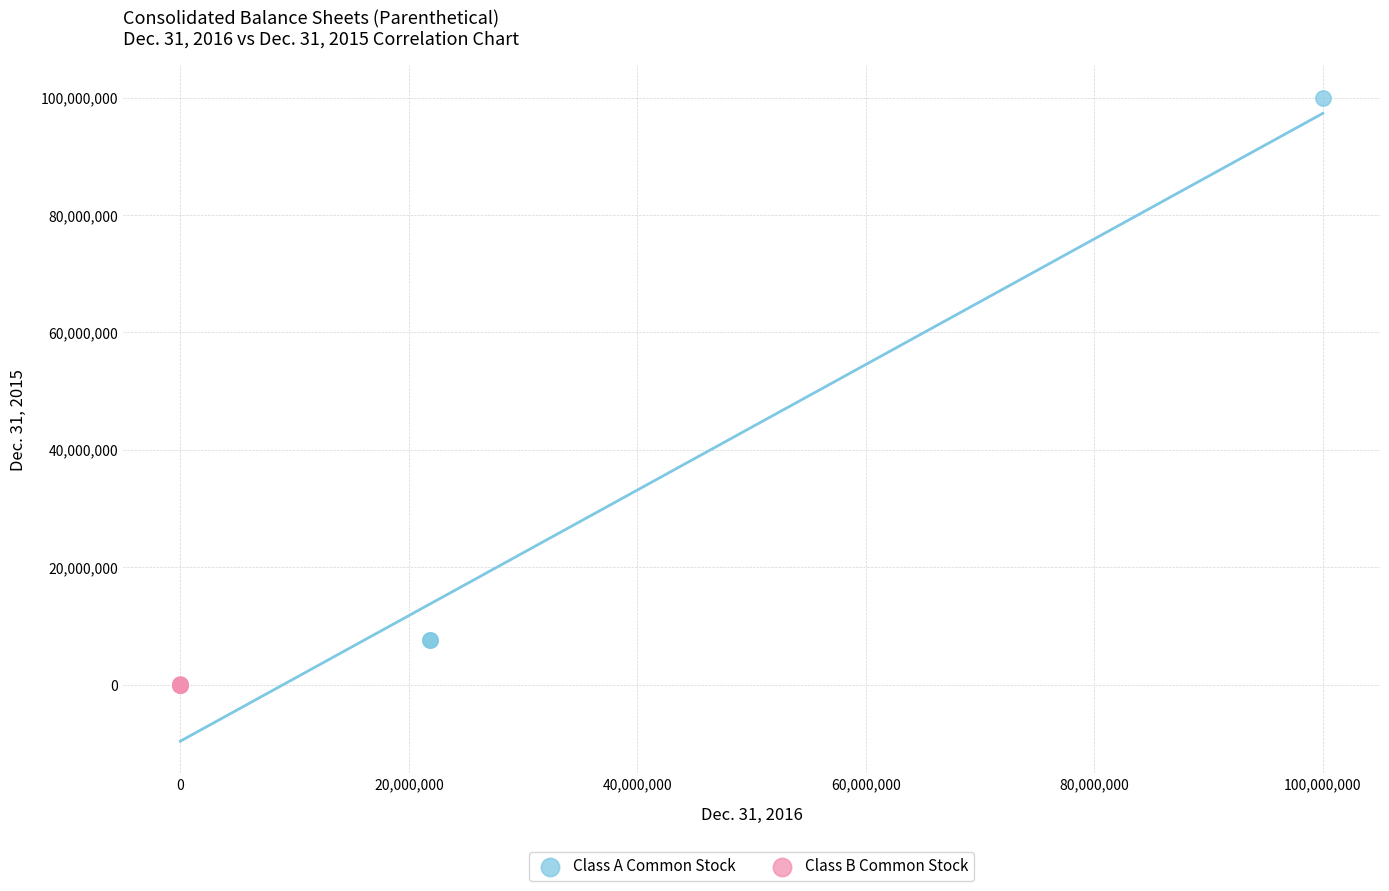

What are all the series names shown in the legend?

Class A Common Stock, Class B Common Stock